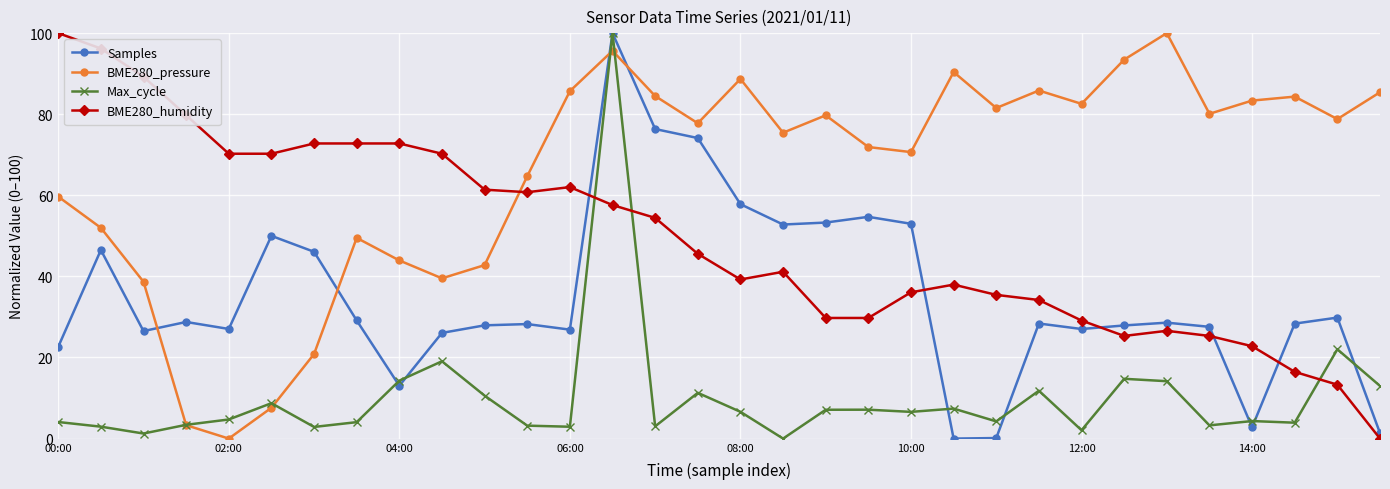

At how many categories does at least one series exceed 56?

32